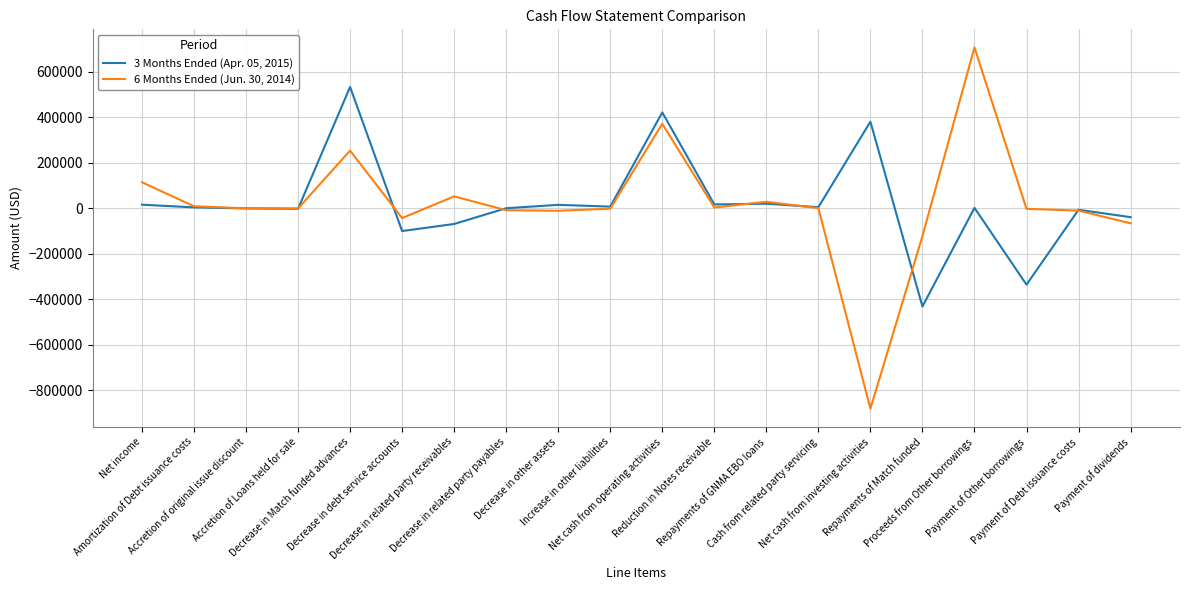

How many distinct data groups are displayed?

2